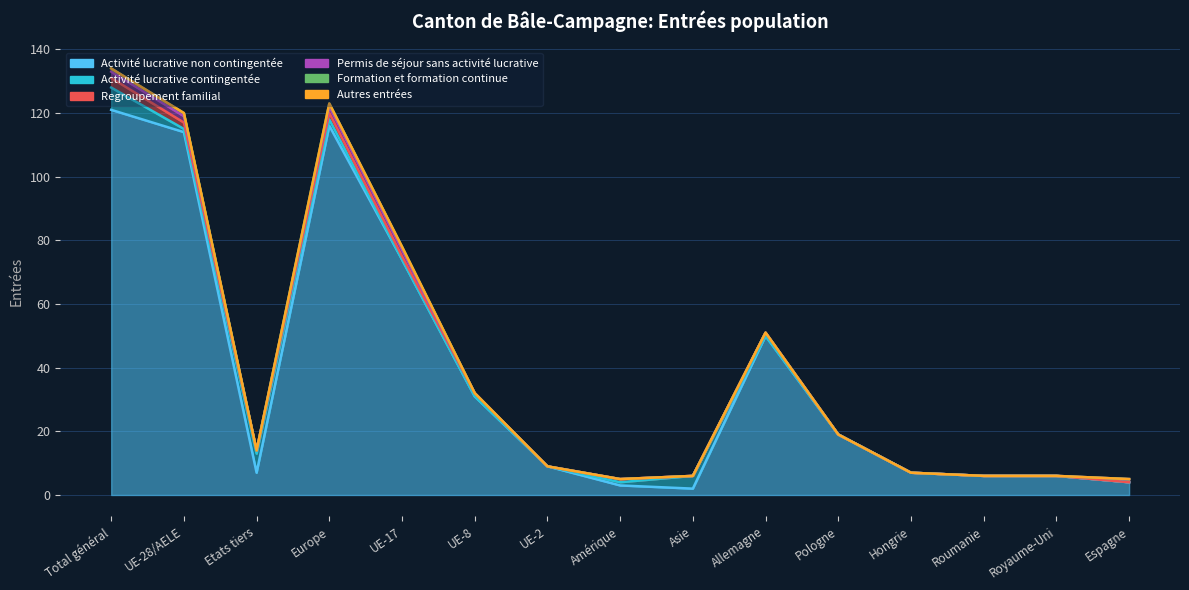

Between Amérique and Allemagne, which is larger?

Allemagne